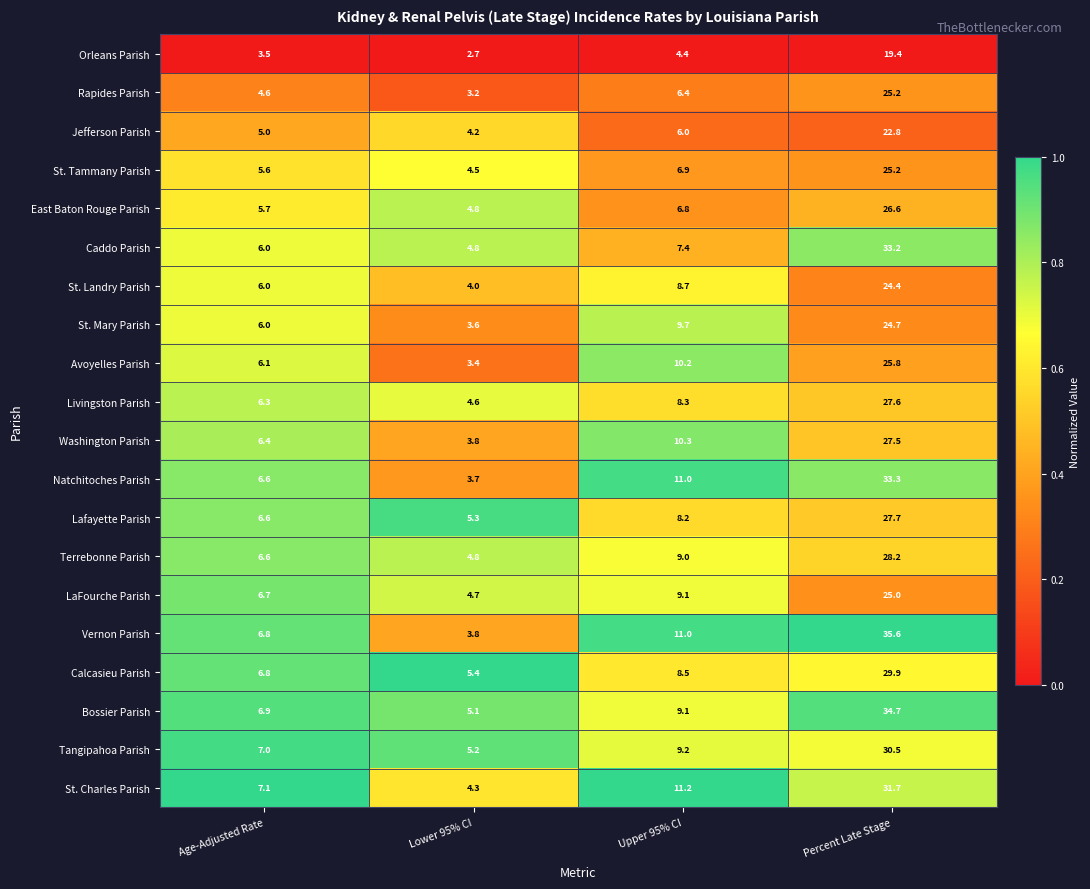

Is the value of Terrebonne Parish at Lower 95% CI greater than the value of Washington Parish at Lower 95% CI?

Yes